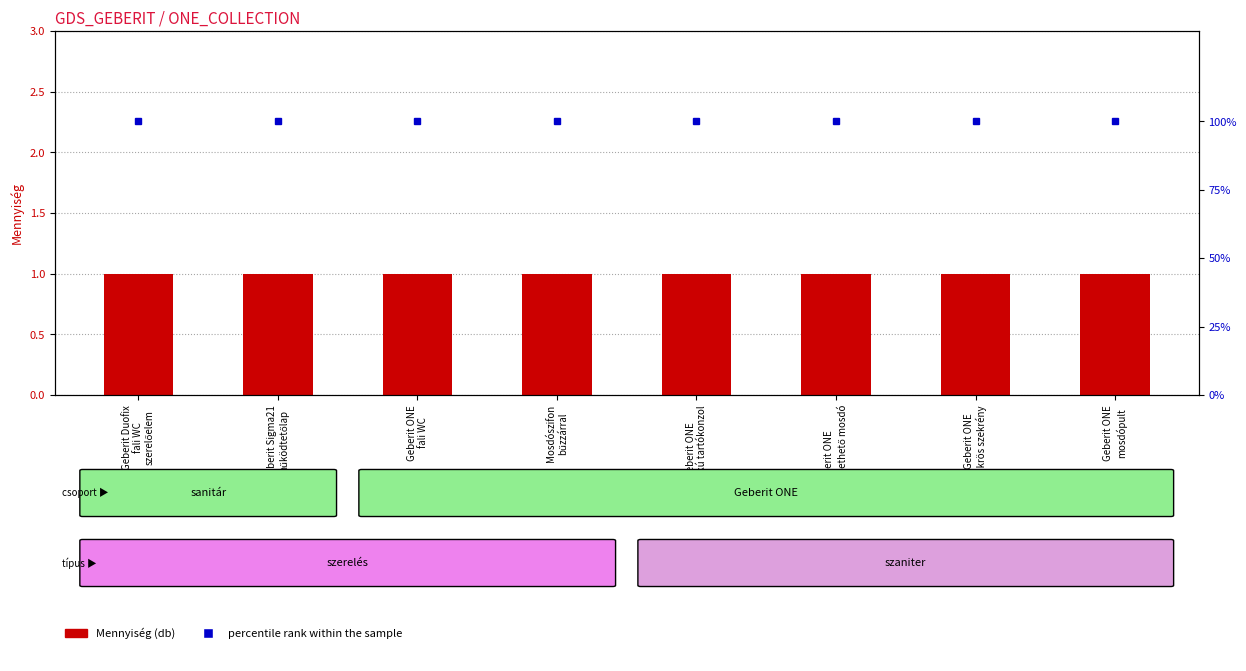

Rank the series by their average value, from highest to lowest.

percentile rank within the sample, Mennyiség